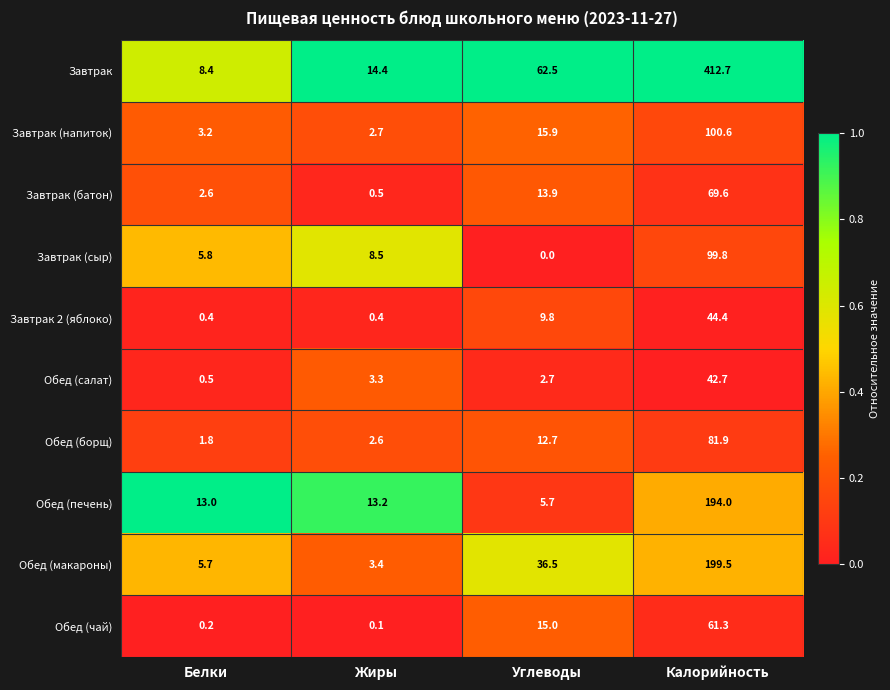

What is the highest value of the Обед (салат) series?

42.7